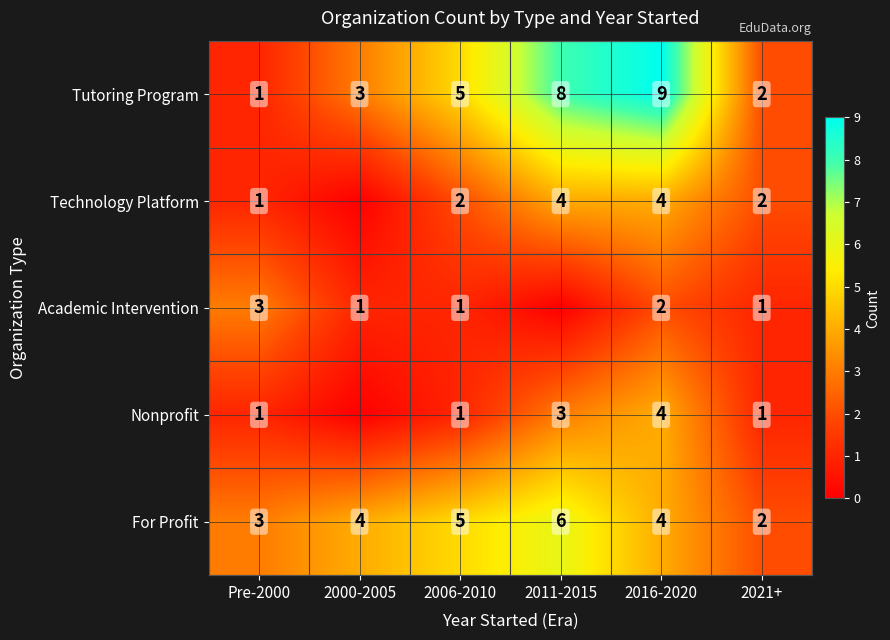

List the labels in order of Tutoring Program value, smallest first.

Pre-2000, 2021+, 2000-2005, 2006-2010, 2011-2015, 2016-2020